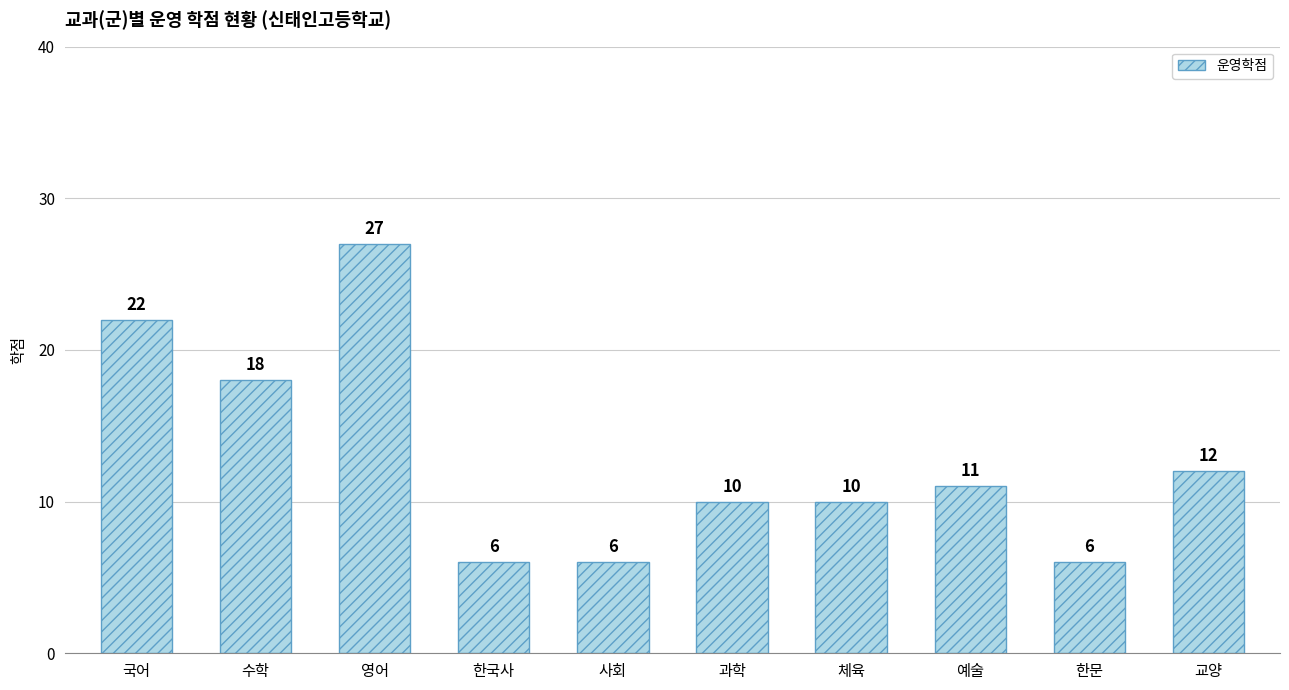

What is the value of the 3rd bar from the left?

27